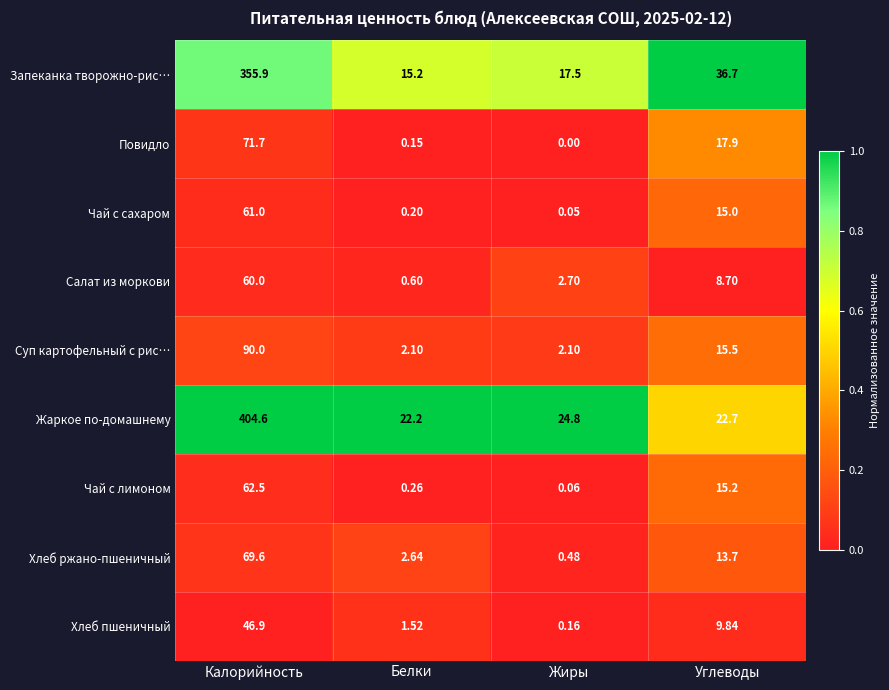

Between Жиры and Углеводы, which series saw the biggest shift?

Запеканка творожно-рис…